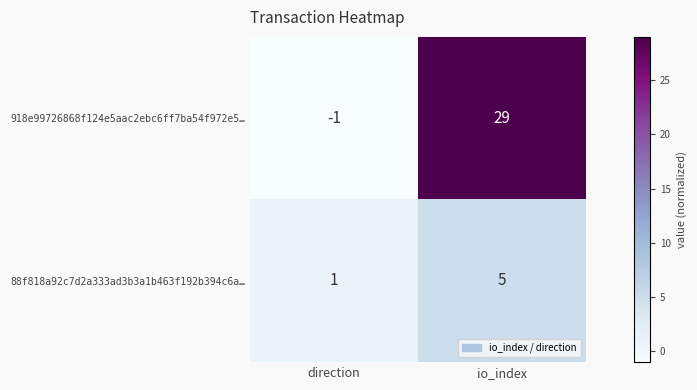

Which series has the largest range (max minus min)?

918e99726868f124e5aac2ebc6ff7ba54f972e5…